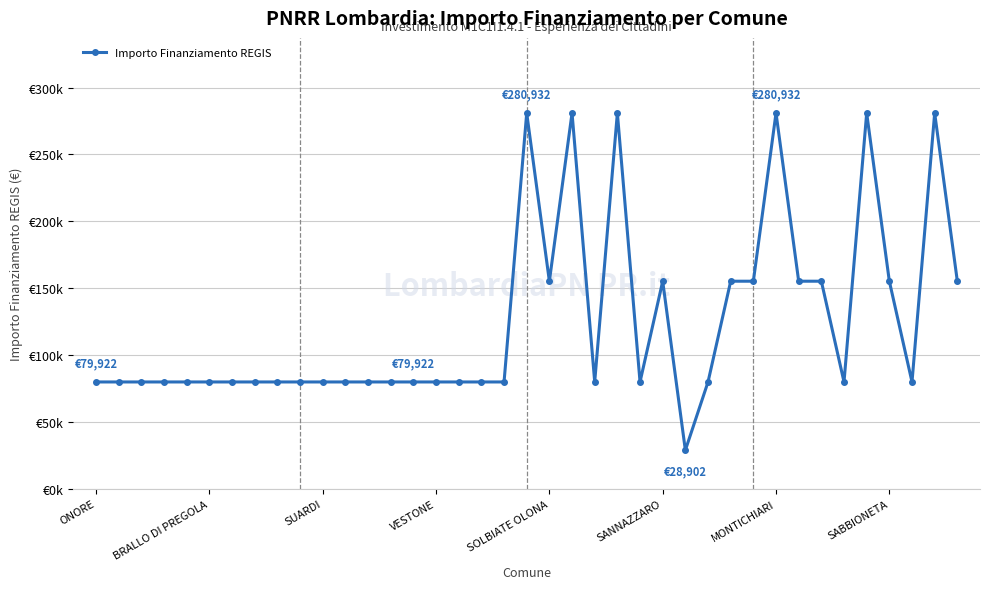

Is this an area chart (filled region under the line)?

No